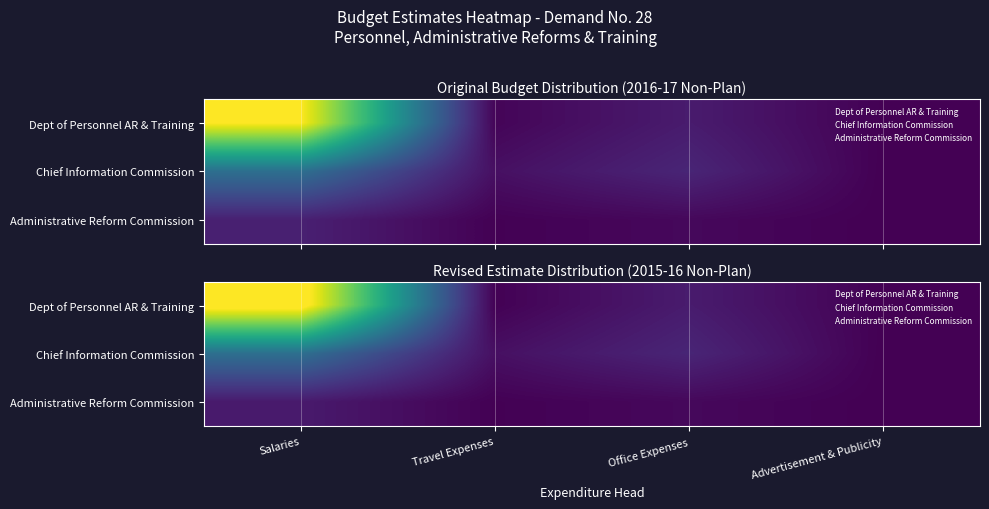

Which category has the lowest value in the Dept of Personnel AR & Training series?

Advertisement & Publicity